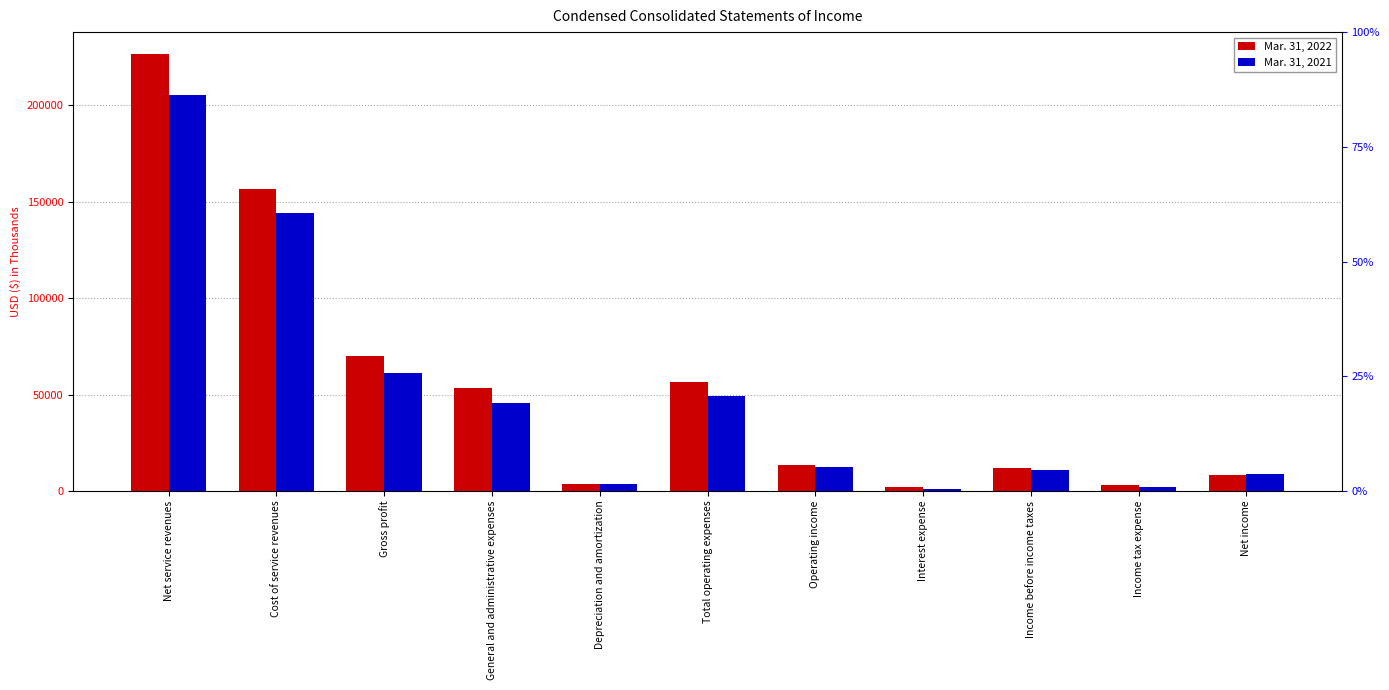

What is the label of the 7th bar from the right?

Depreciation and amortization